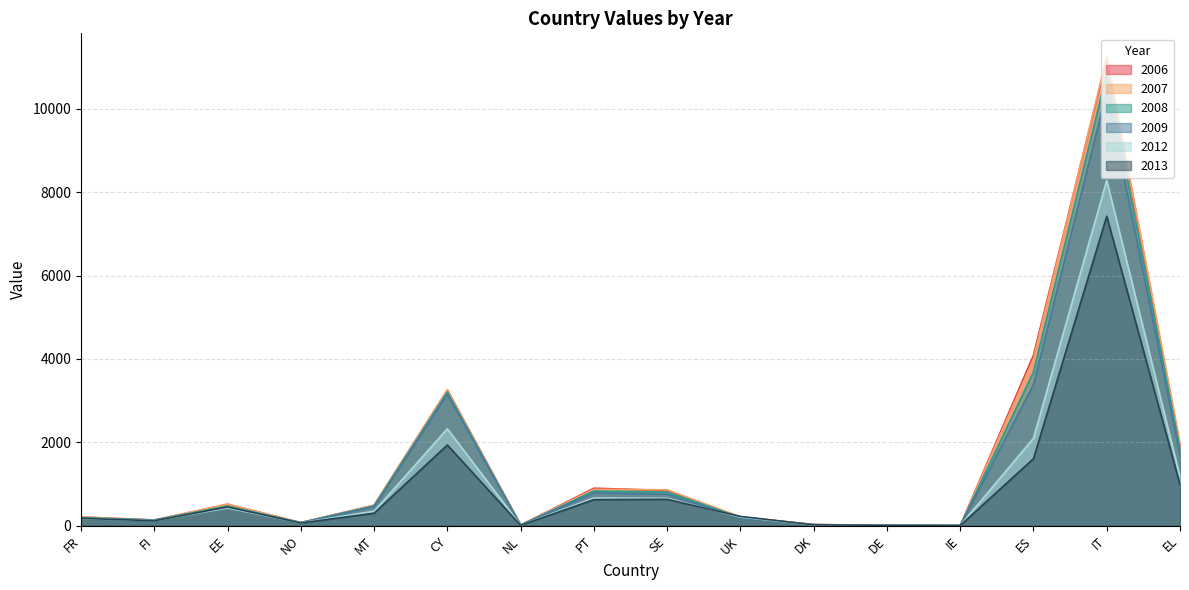

At which category is the sum across all series the highest?

IT